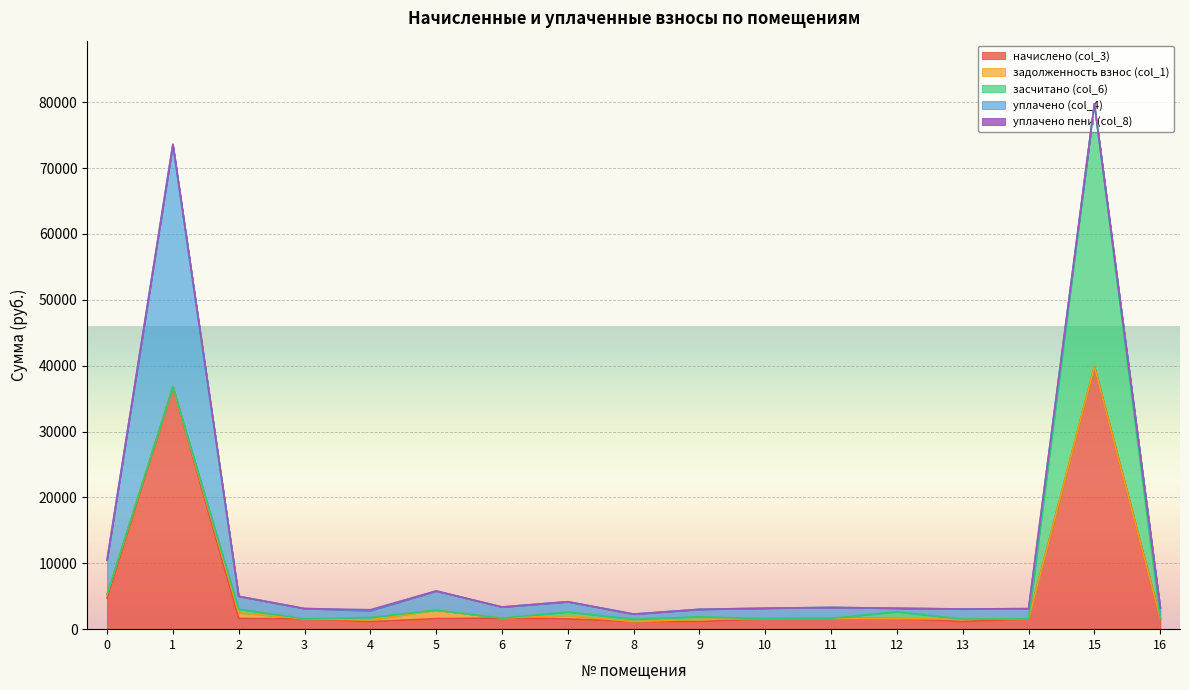

At how many categories does at least one series exceed 32363?

2